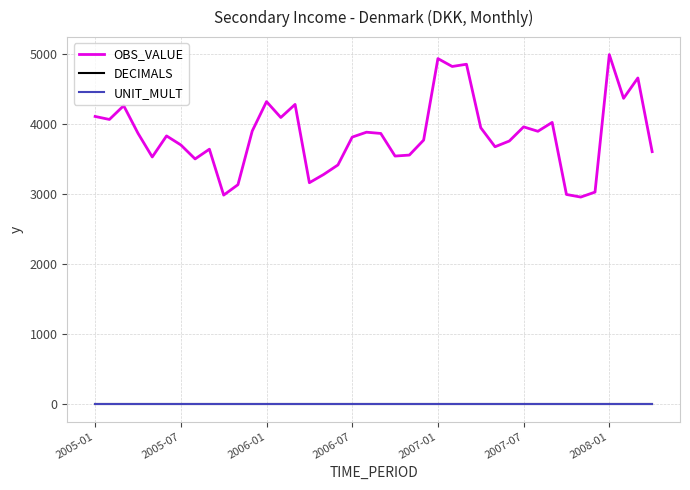

Which series has the largest total across all categories?

OBS_VALUE